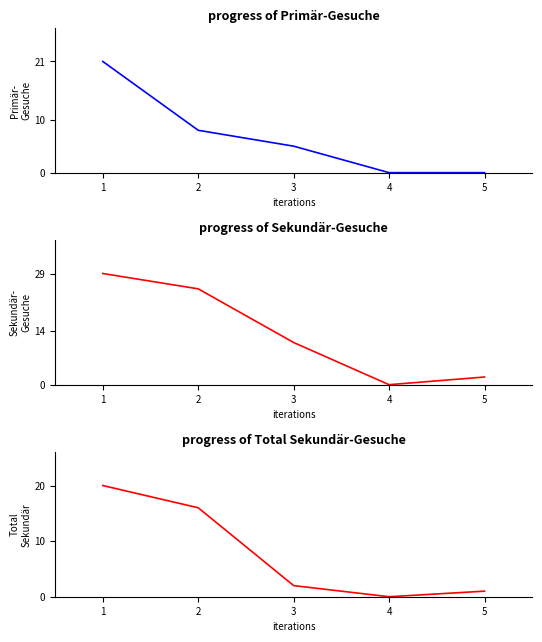

At which category is the sum across all series the highest?

1